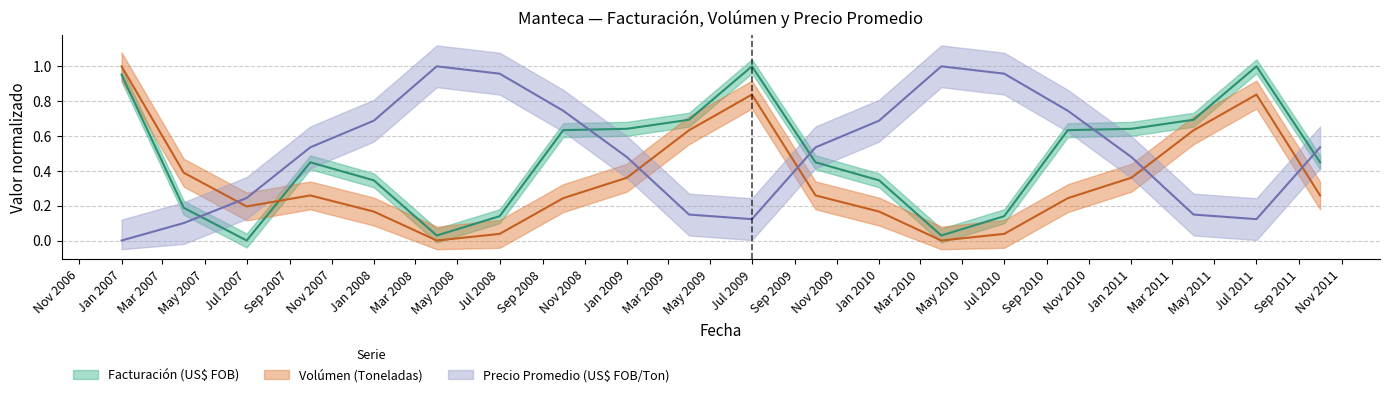

At 2008-01-01, list the series in order from largest to smallest.

Precio Promedio (US$ FOB/Ton), Facturación (US$ FOB), Volúmen (Toneladas)